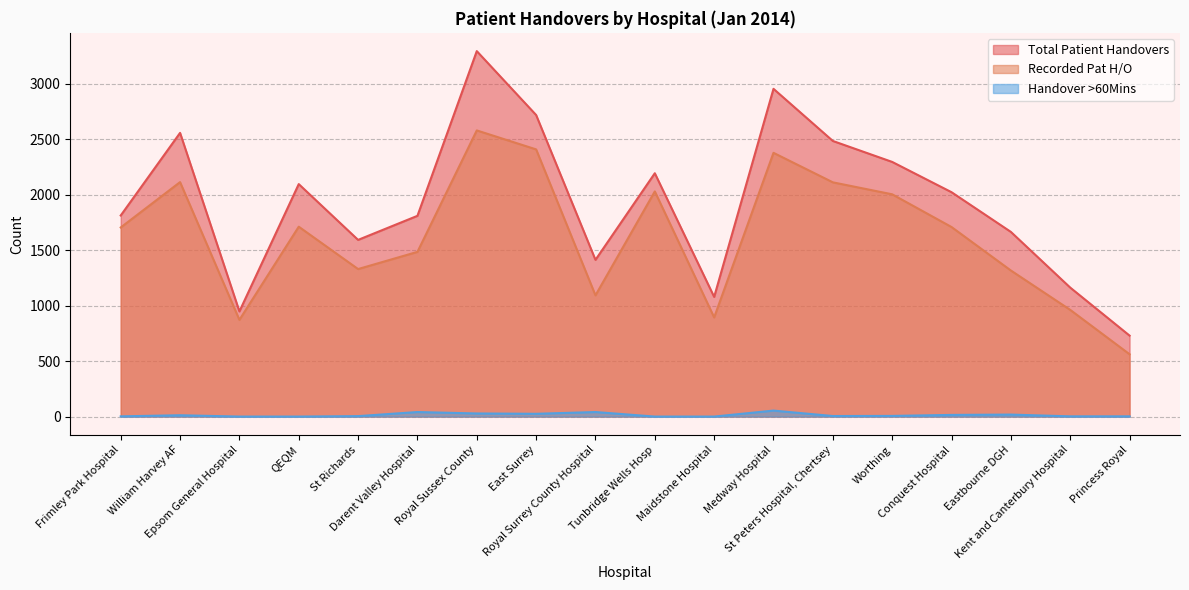

How many interior local peaks does the Total Patient Handovers series have?

5